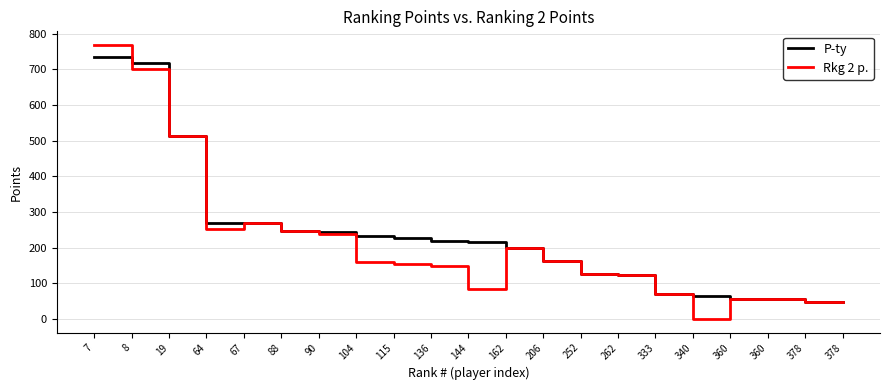

What are all the series names shown in the legend?

P-ty, Rkg 2 p.